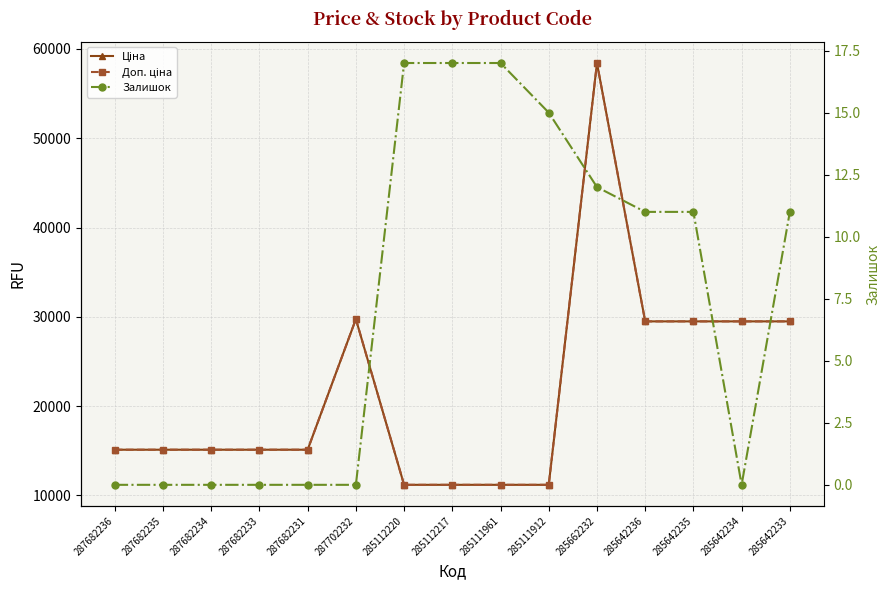

True or false: Залишок and Доп. ціна cross at least once.

False